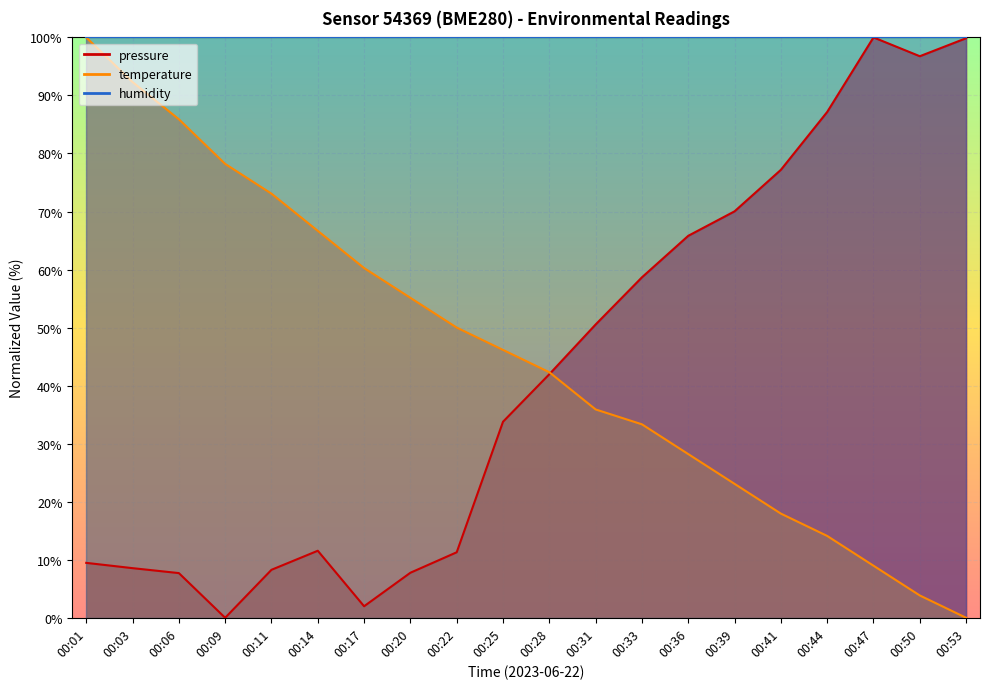

Count the number of data series in this chart.

2